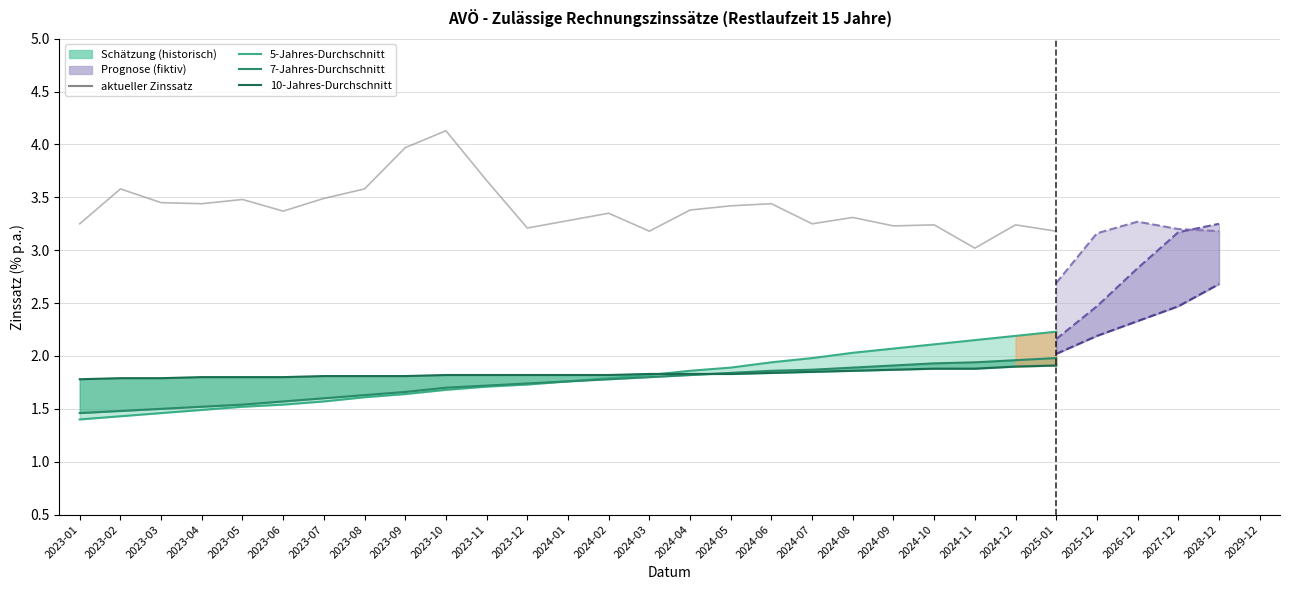

The value of aktueller Zinssatz at 2023-05 is 3.5. True or false?

True